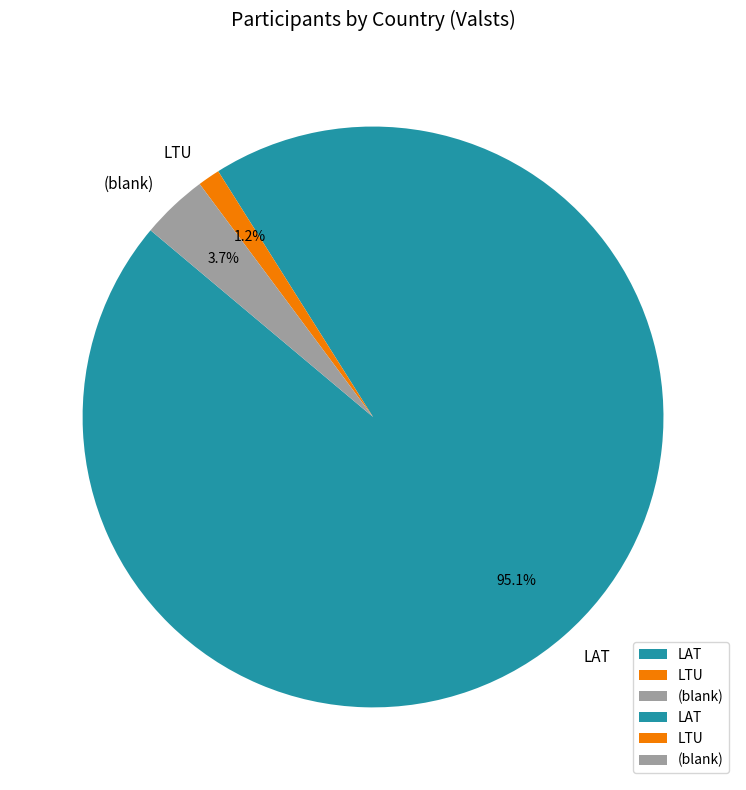

Which slice represents more than half of the pie?

LAT